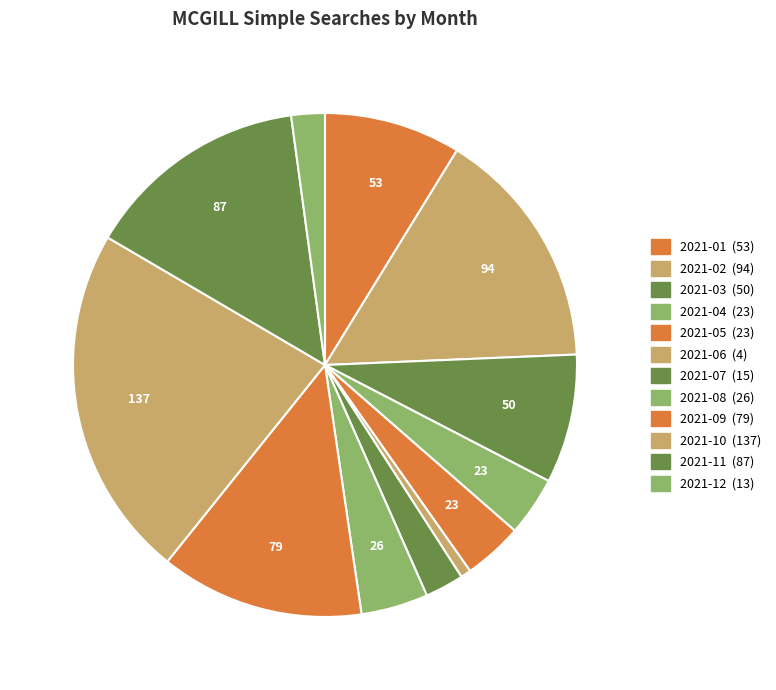

Is there any slice that represents more than half of the pie?

No